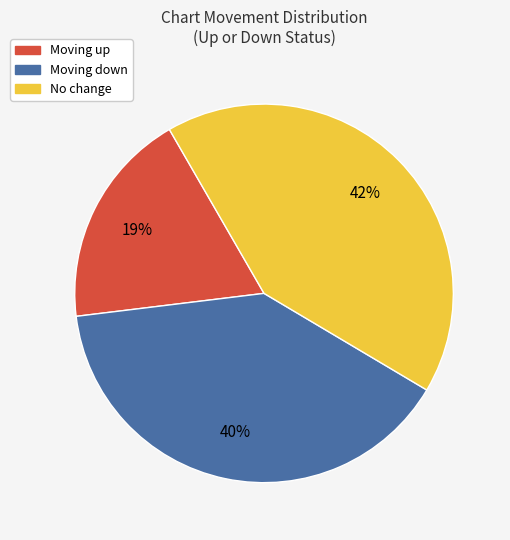

Which has a higher value, Moving down or No change?

No change